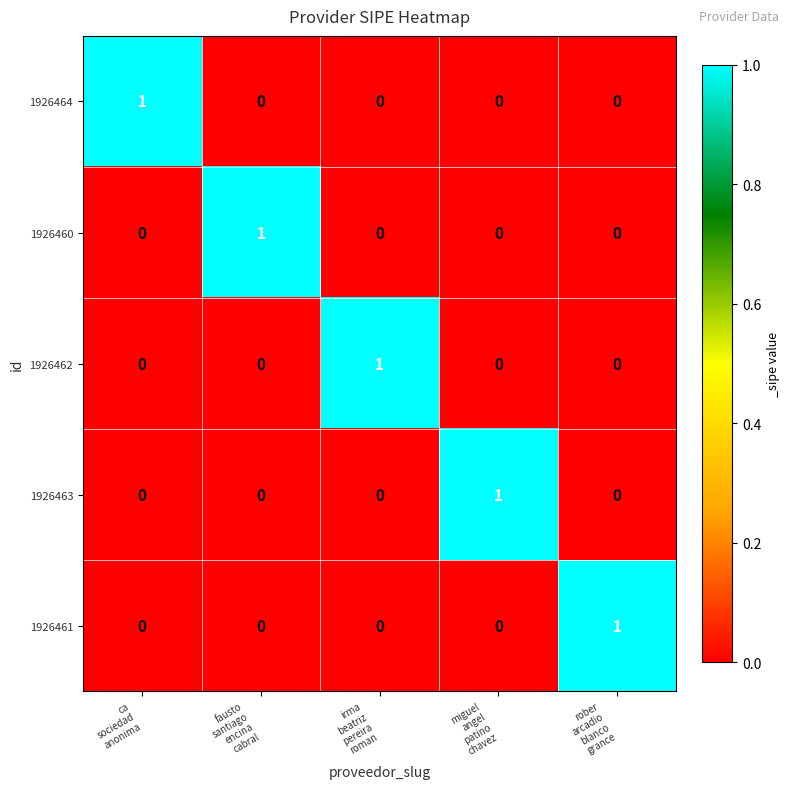

Reading right to left, list all the values displayed in this chart.

1926464: 0	0	0	0	1
1926460: 0	0	0	1	0
1926462: 0	0	1	0	0
1926463: 0	1	0	0	0
1926461: 1	0	0	0	0